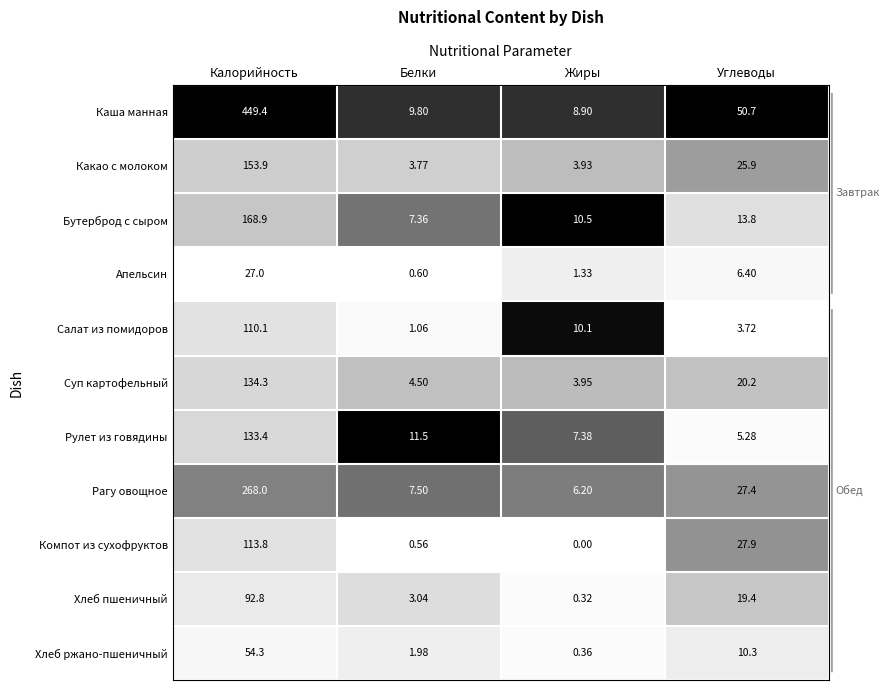

Which series has the largest range (max minus min)?

Каша манная